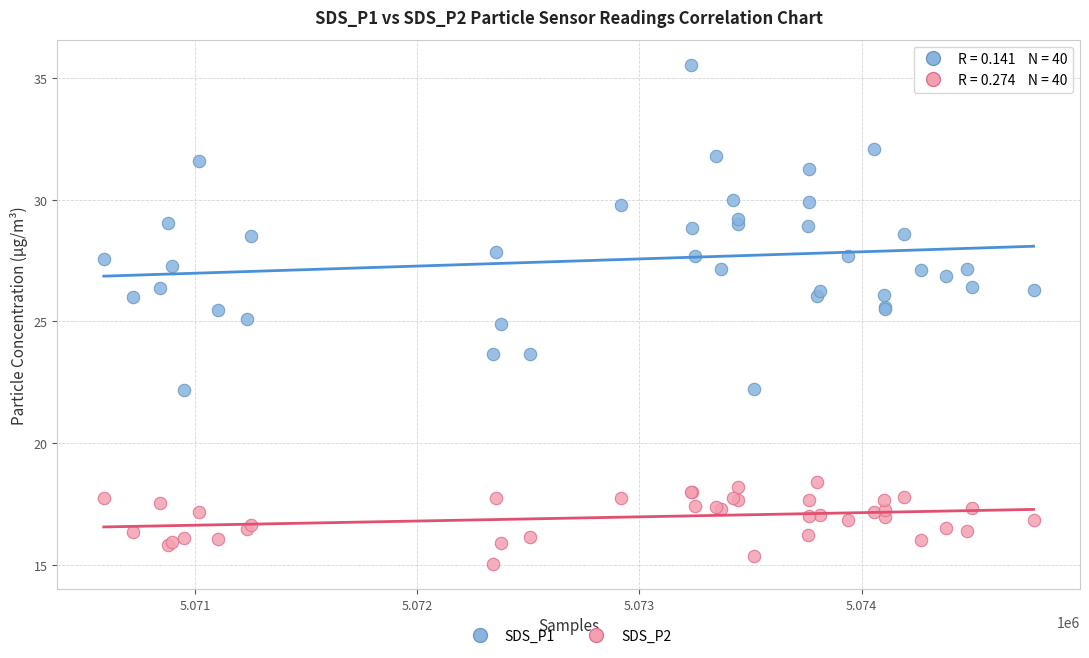

What is the X range (max minus min) for the scatter plot?

4185.0